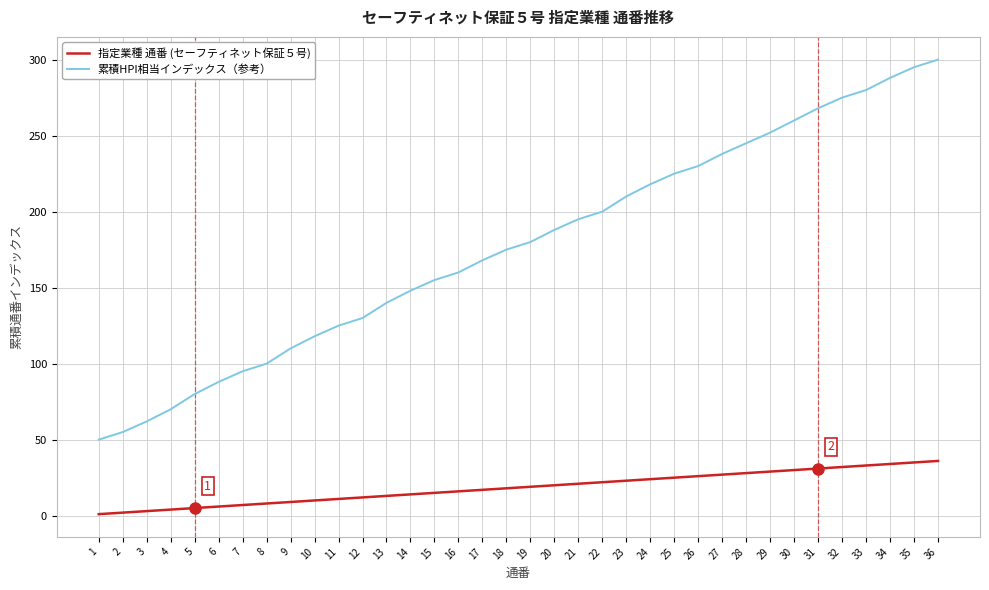

Which series has the largest total across all categories?

累積HPI相当インデックス（参考）